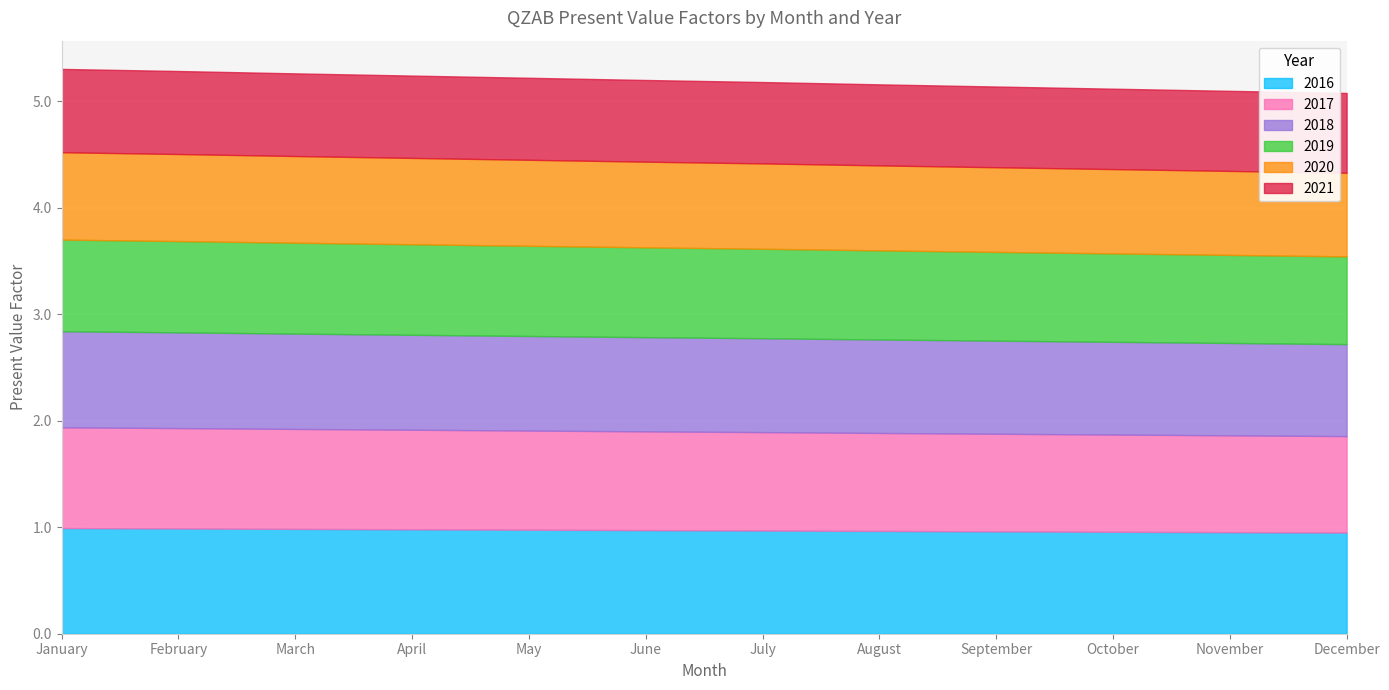

Is the value of 2017 at July greater than the value of 2019 at September?

Yes